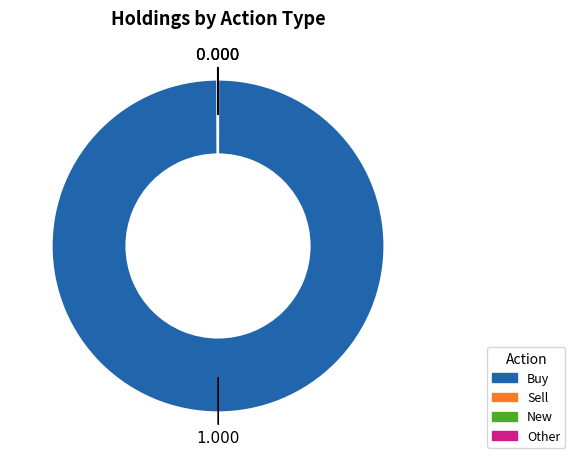

What is the largest slice in the pie chart?

Buy